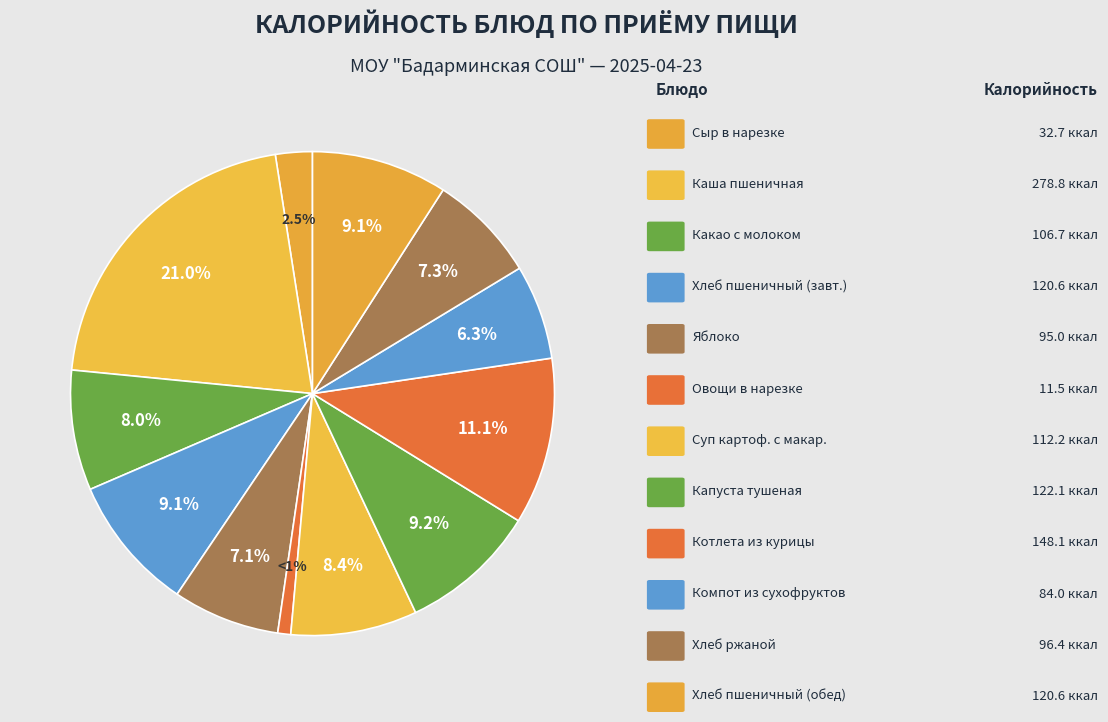

How many slices are in this pie chart?

12